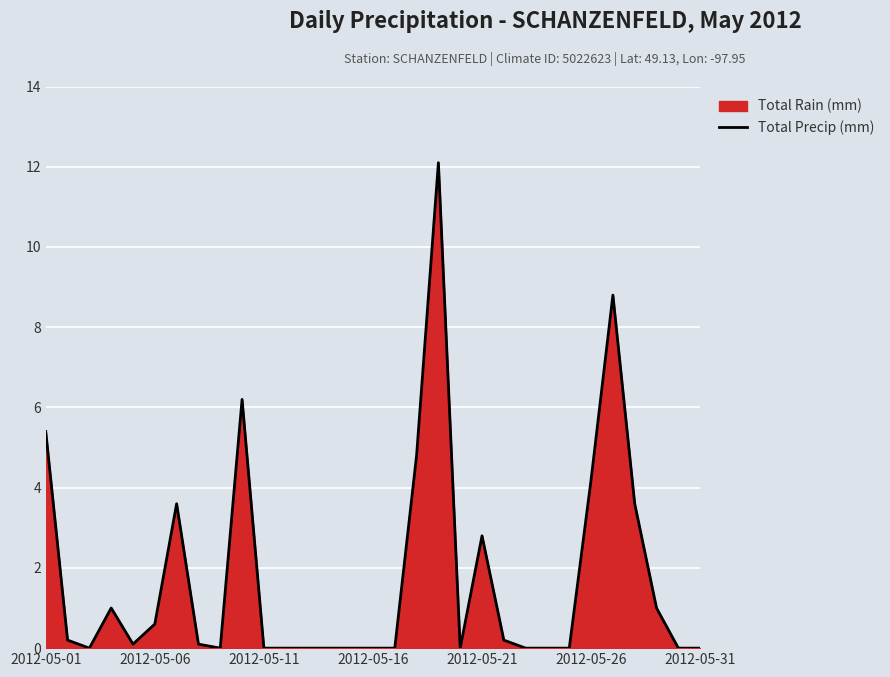

Does the chart display data point markers on the line(s)?

No